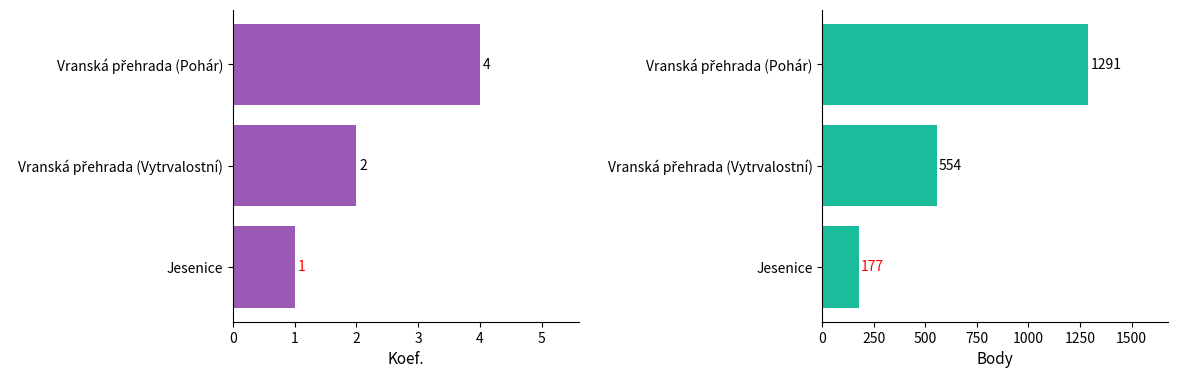

What are all the series names shown in the legend?

Koef., Body